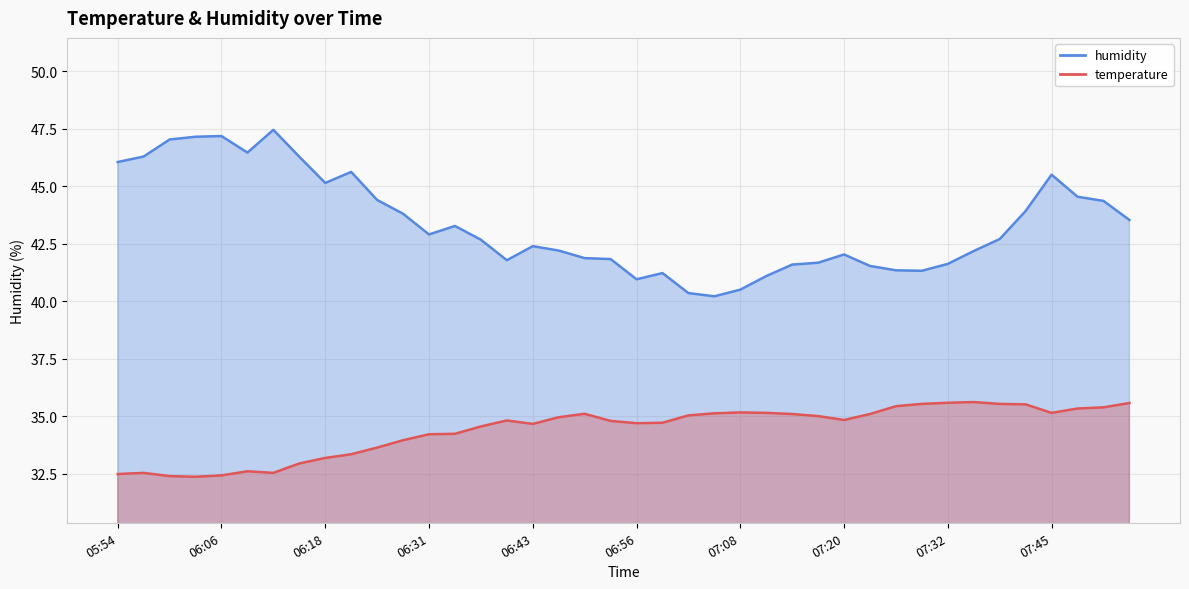

What is the sum of the temperature values at 07:42 and 07:26?

71.0